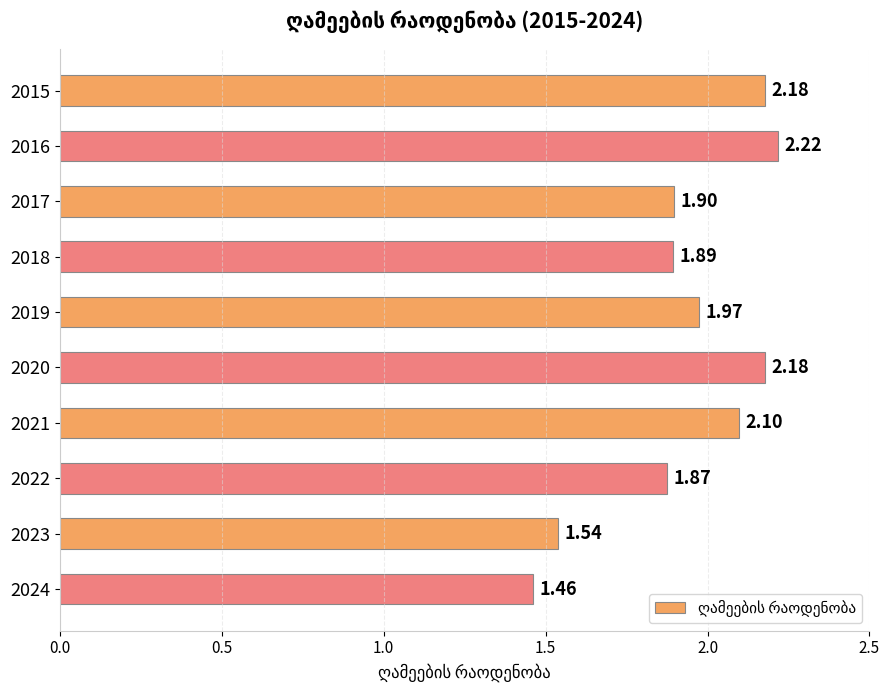

What is the difference between the second highest and minimum values?

0.7